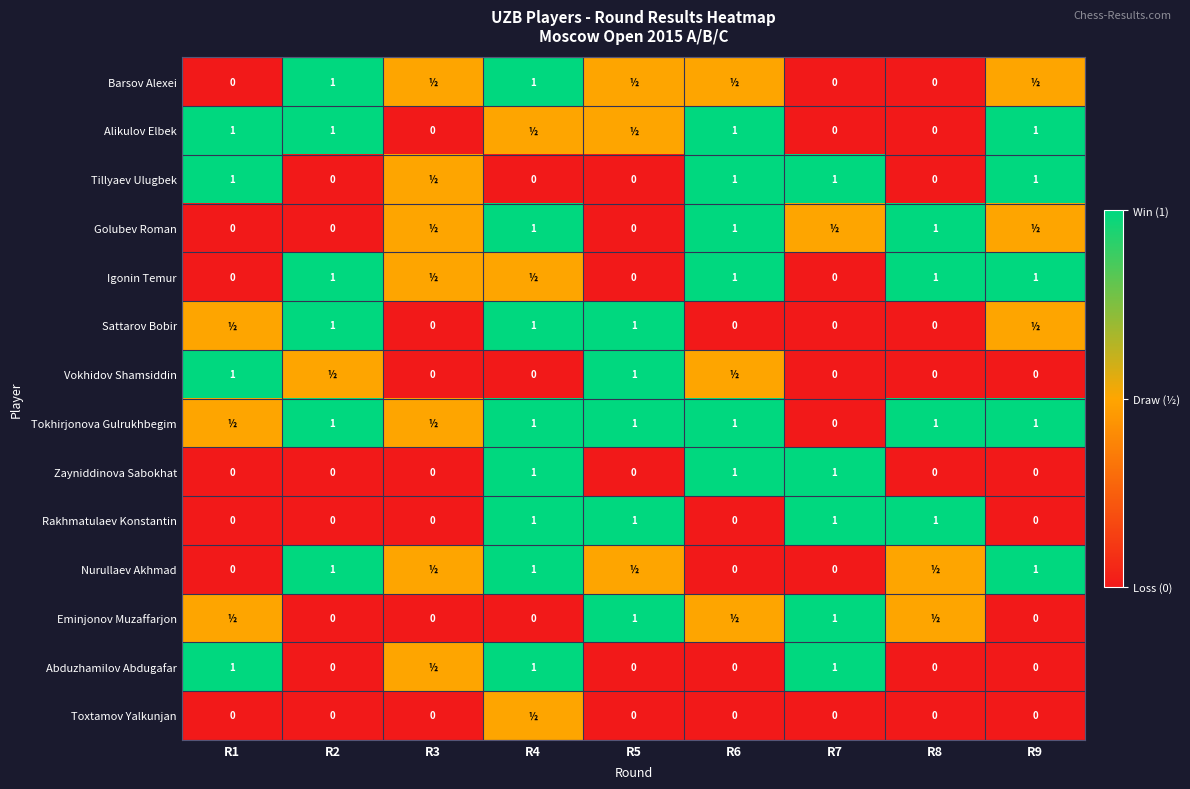

What is the total value across all series at R1?

5.5